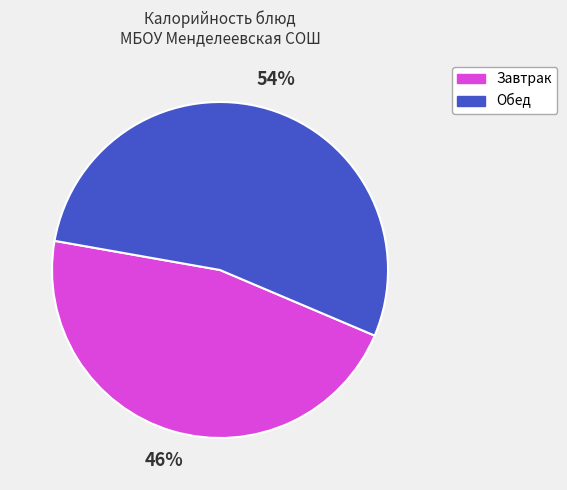

Does any single category account for the majority?

Yes